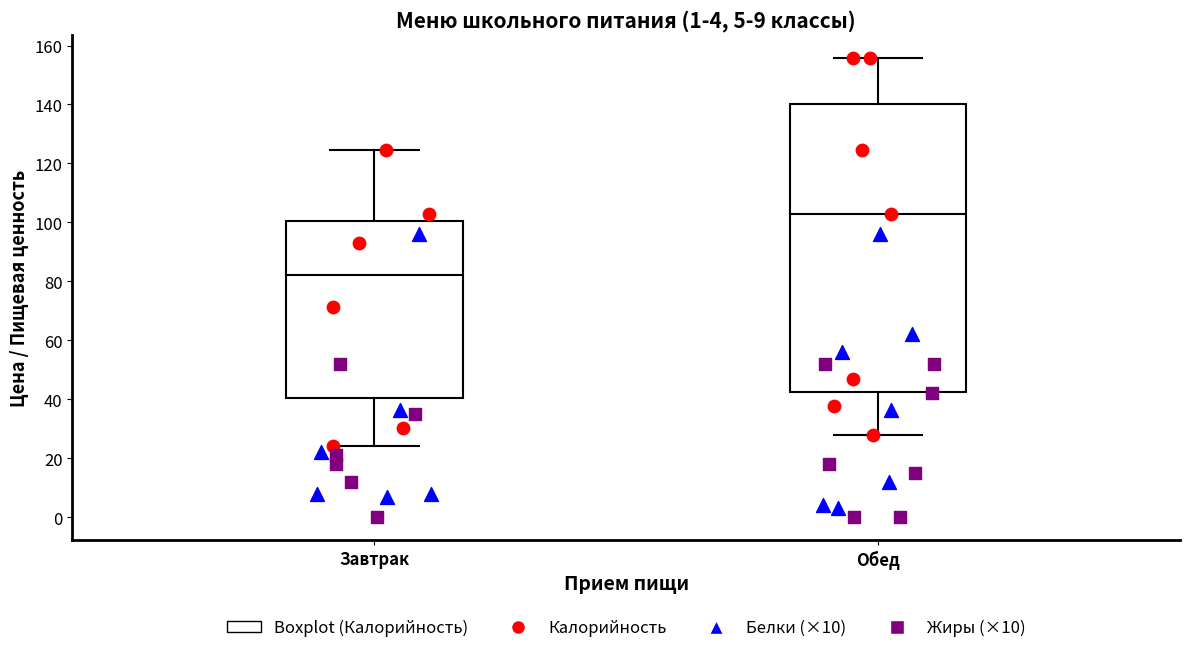

Reading left to right, read every box against the y-axis: the position of its median line, the range the box covers, and the ends of its whiskers. The values are not printed on the chart, so give them approximately, as read against the axis.

Завтрак: median 82, box 40 to 100, whiskers 24 to 124
Обед: median 104, box 42 to 140, whiskers 28 to 156